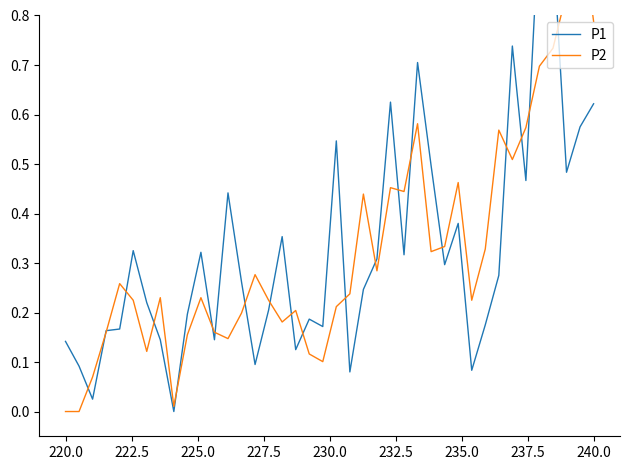

Does the chart display data point markers on the line(s)?

No